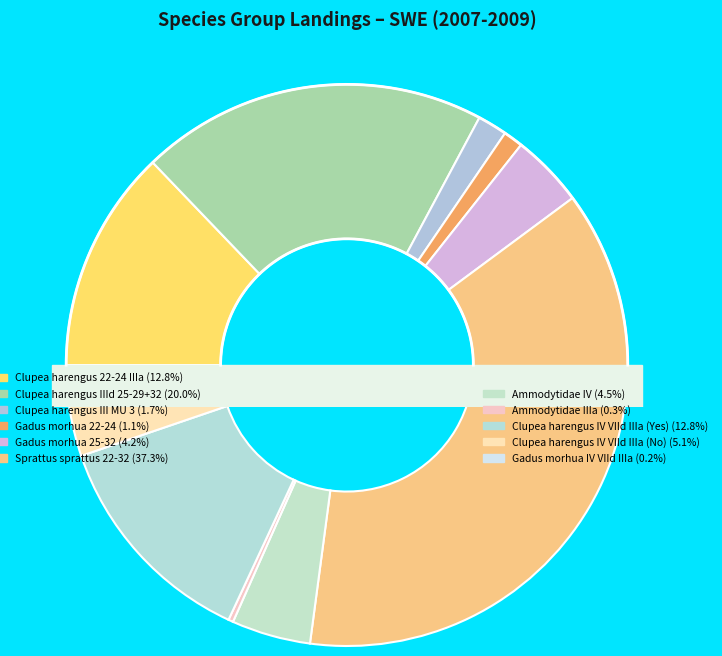

What is the change in value from Clupea harengus IIId 25-29+32 to Clupea harengus III MU 3?

-41685